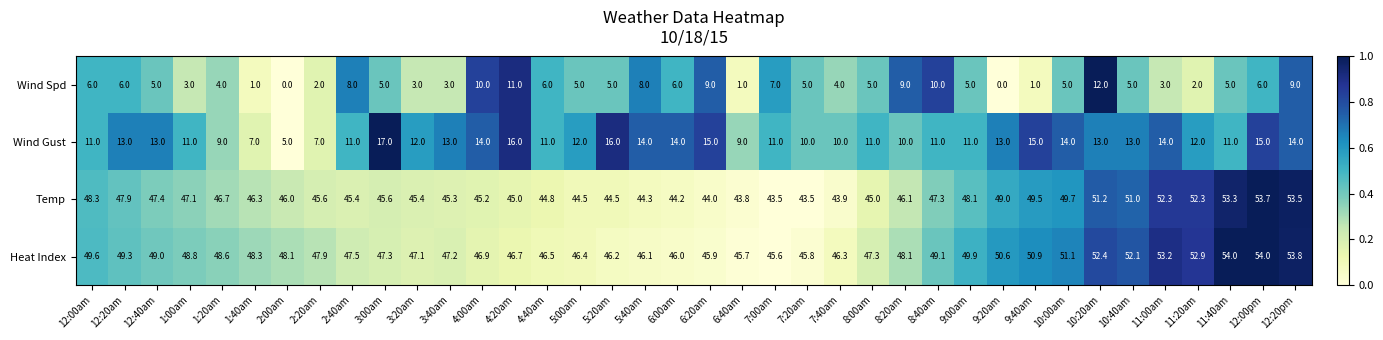

True or false: Heat Index has a value of 19.9 at 3:20am.

False